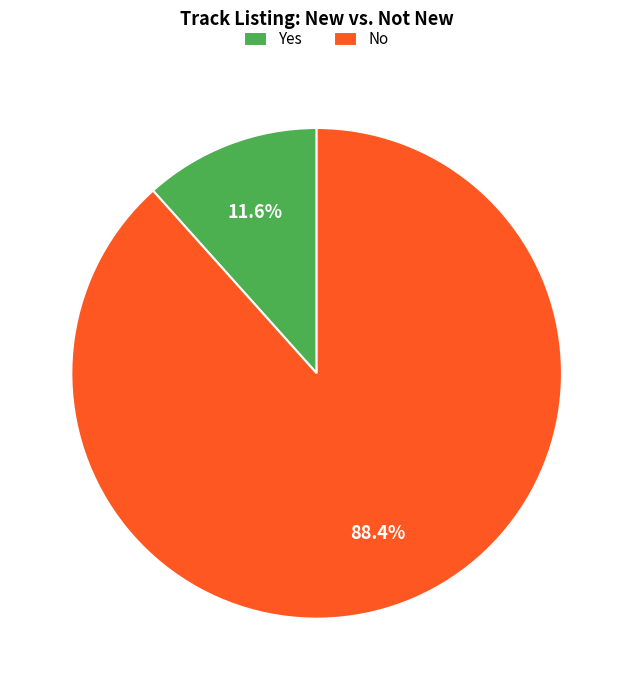

Which category has the biggest portion of the pie?

No